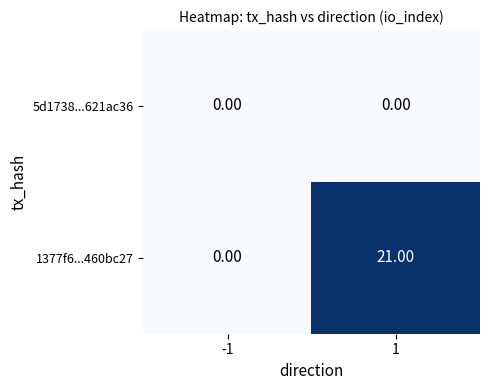

How many categories are shown in the chart?

2